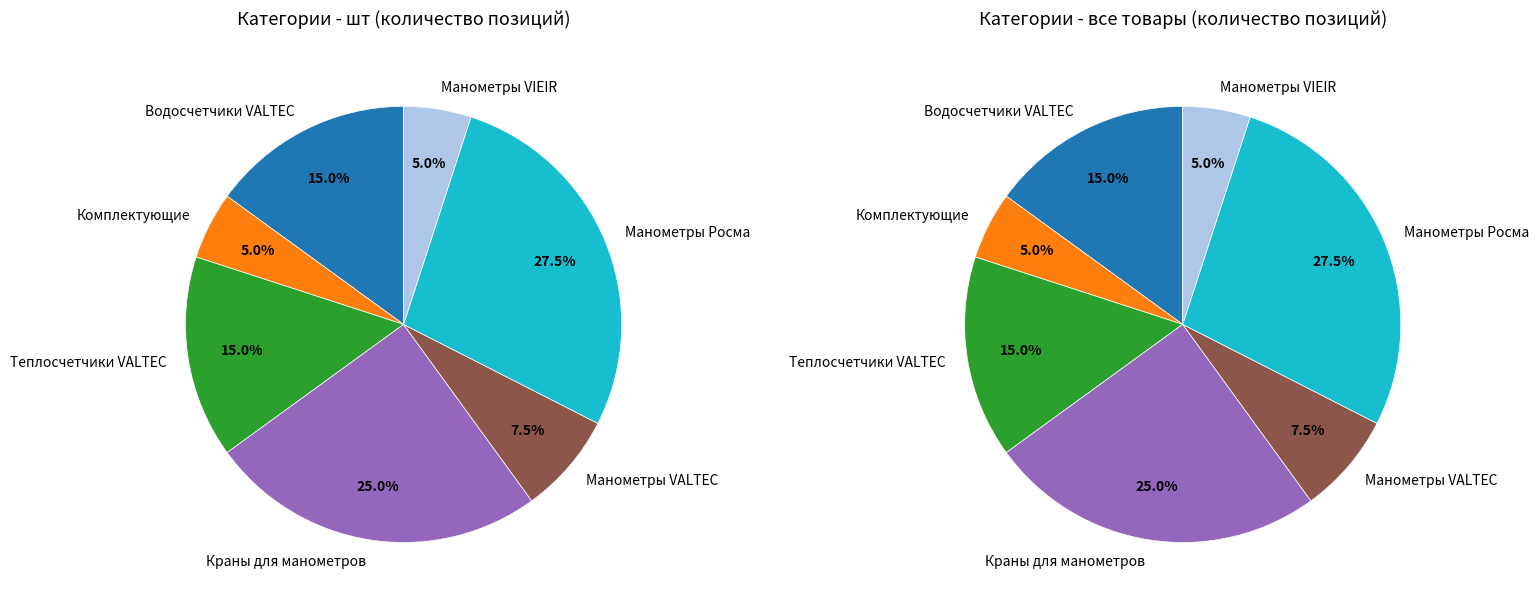

The Манометры VALTEC slice represents 8% of the pie. True or false?

True